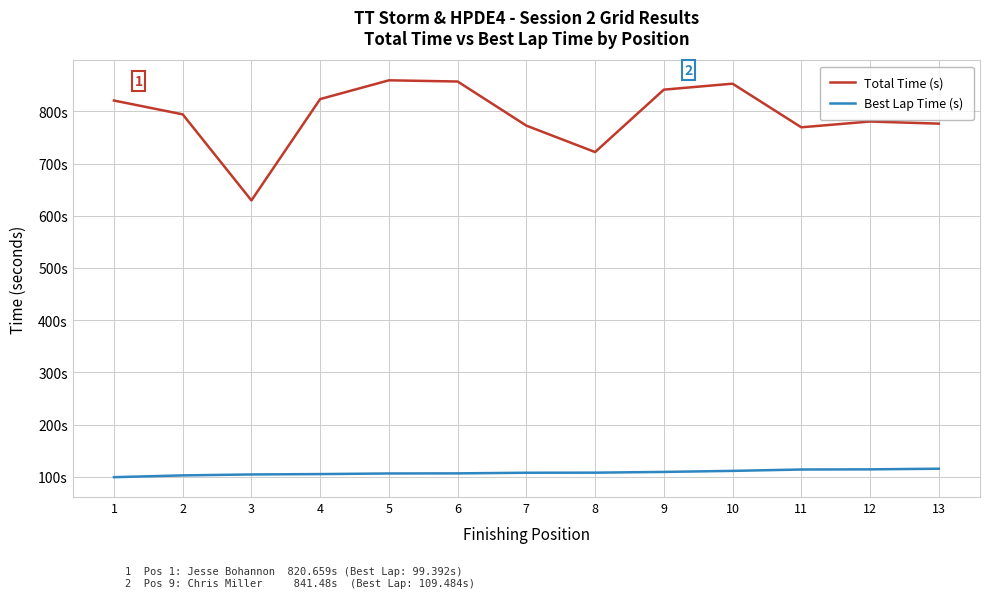

What is the sum of the Total Time (s) values at 4 and 9?

1664.9